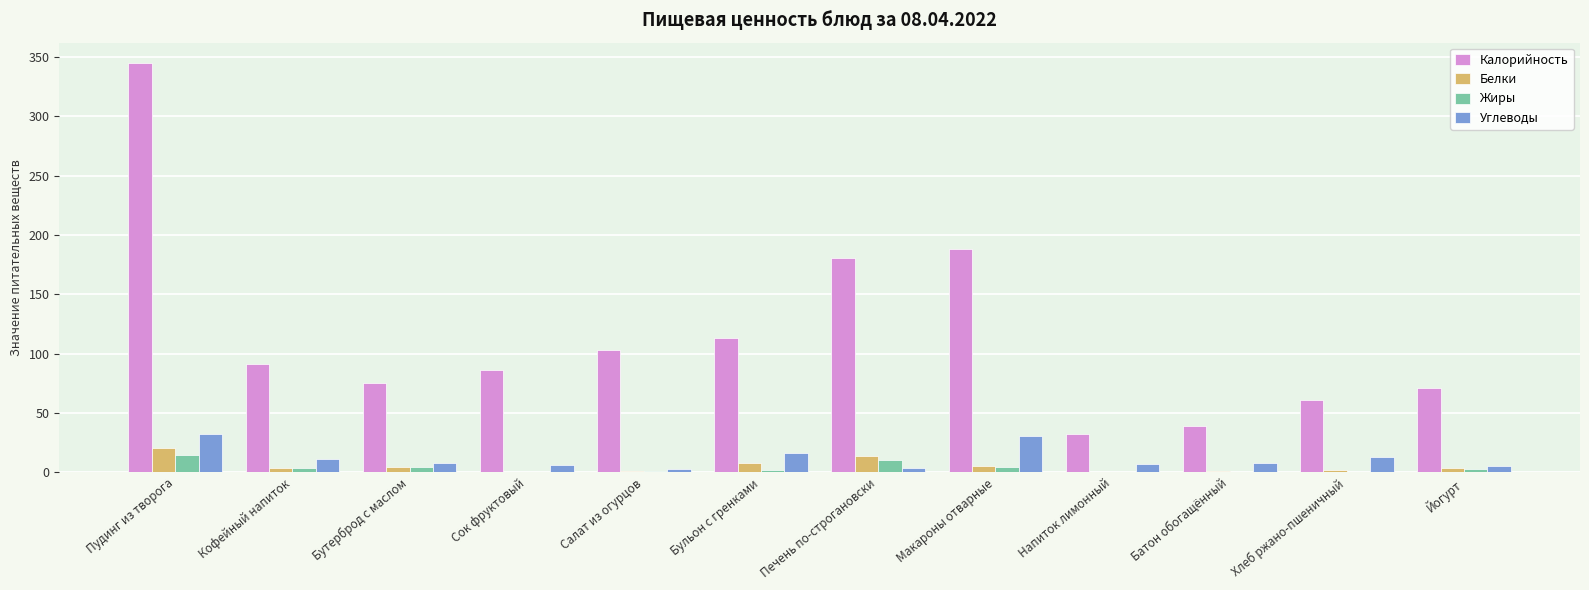

Between Сок фруктовый and Бульон с гренками, which series saw the biggest shift?

Калорийность